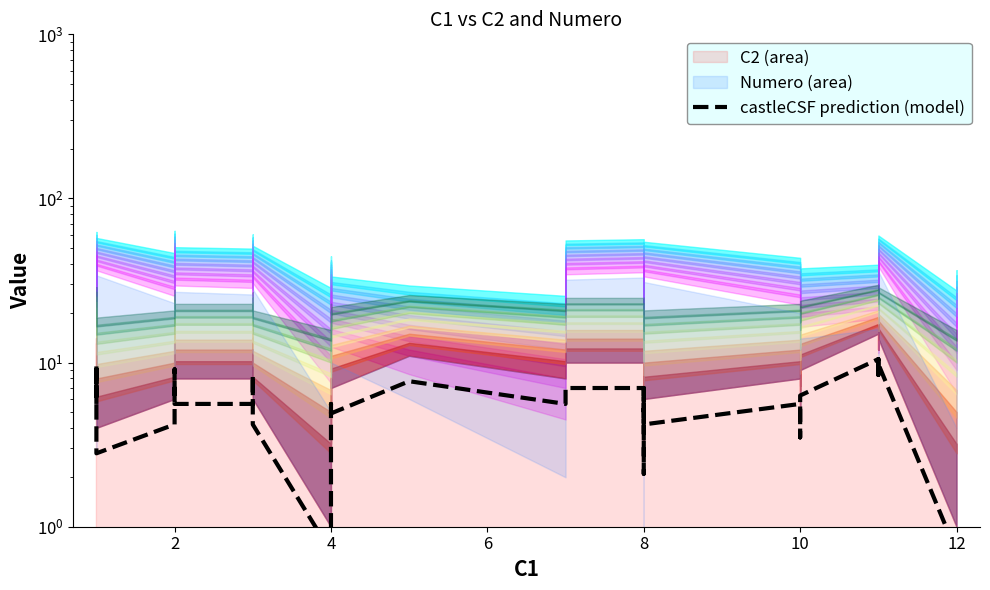

Reading left to right, extract all data points from this chart.

5.6	8.4	8.4	9.8	6.3	9.1	2.8	2.8	4.2	5.6	7.0	9.1	7.0	5.6	5.6	8.4	8.4	4.2	0.7	5.6	4.9	7.7	5.6	7.0	7.0	7.0	2.1	7.0	4.2	5.6	3.5	6.3	10.5	8.4	10.5	8.4	8.4	9.8	0.7	0.7